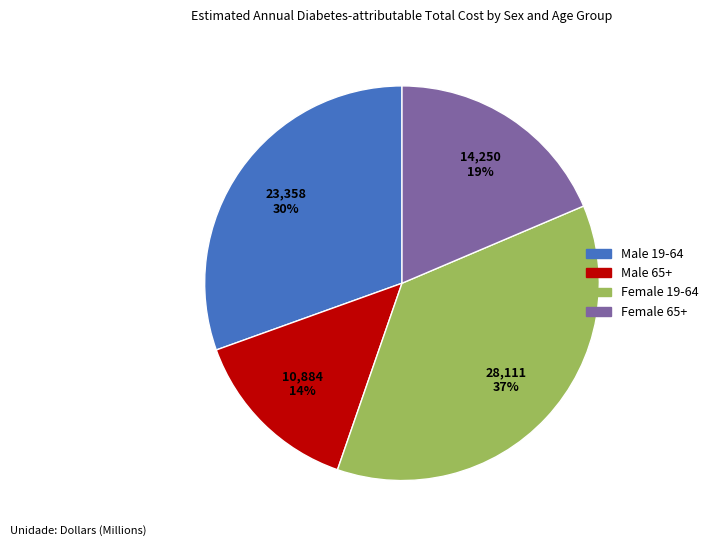

To the nearest percent, what percentage of the pie is Female 19-64?

37%